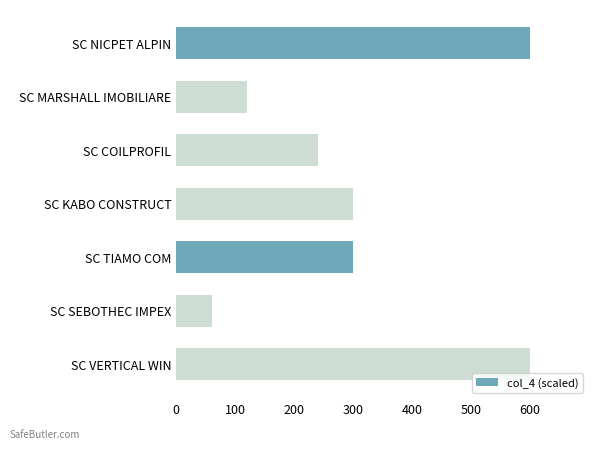

How many bars are there in total?

7